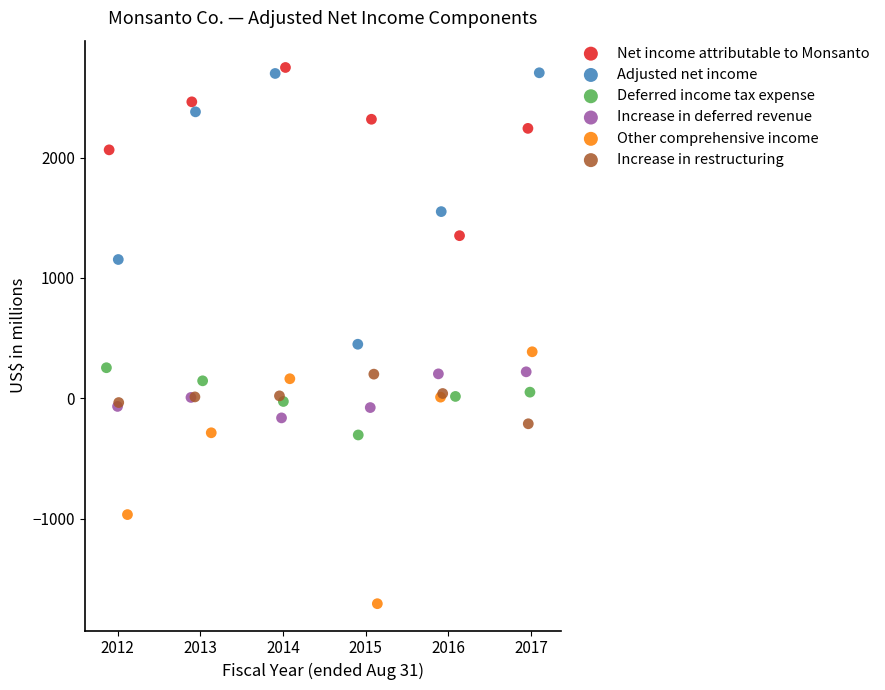

Which series has the largest Y range (max minus min)?

Adjusted net income